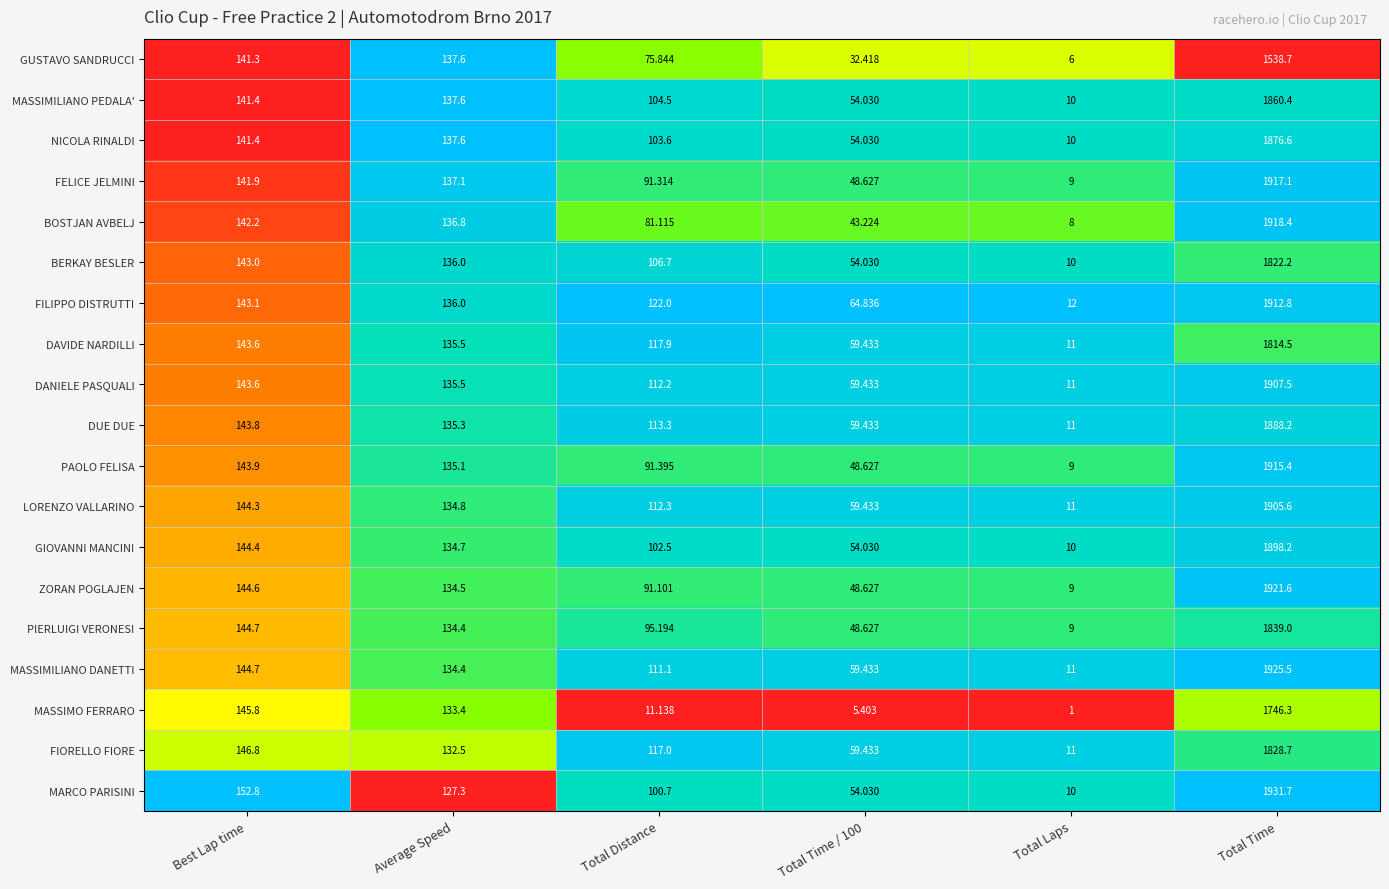

List the series in order of their peak value, lowest first.

GUSTAVO SANDRUCCI, MASSIMO FERRARO, DAVIDE NARDILLI, BERKAY BESLER, FIORELLO FIORE, PIERLUIGI VERONESI, MASSIMILIANO PEDALA', NICOLA RINALDI, DUE DUE, GIOVANNI MANCINI, LORENZO VALLARINO, DANIELE PASQUALI, FILIPPO DISTRUTTI, PAOLO FELISA, FELICE JELMINI, BOSTJAN AVBELJ, ZORAN POGLAJEN, MASSIMILIANO DANETTI, MARCO PARISINI